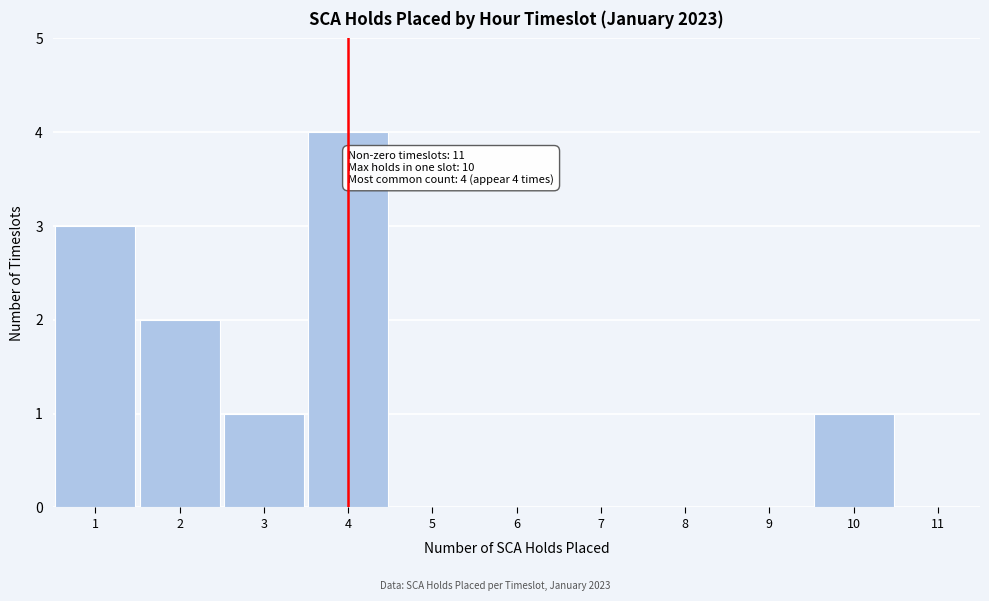

Over which range of the x-axis is the bar tallest?

3.5 to 4.5